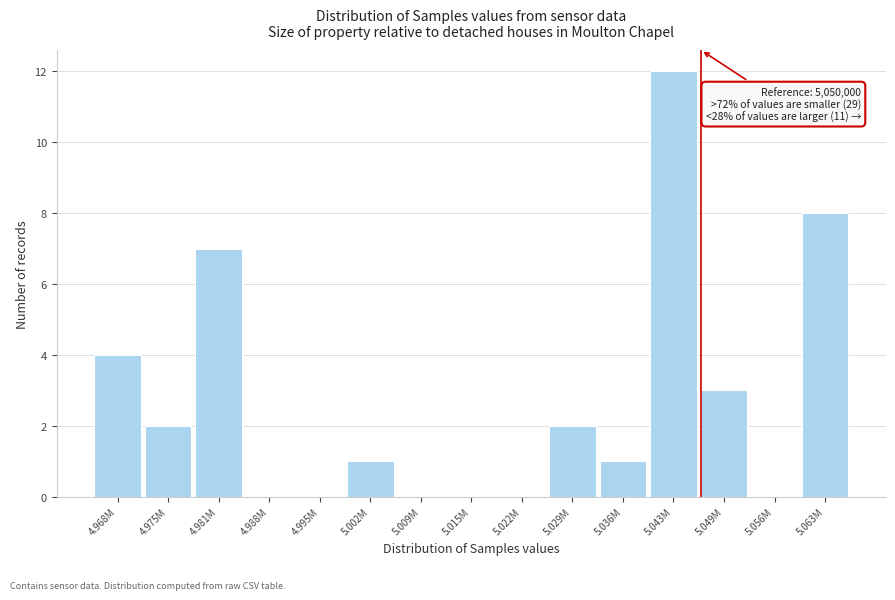

Reading right to left, extract all data points from this chart.

5.063M=8	5.056M=0	5.049M=3	5.043M=12	5.036M=1	5.029M=2	5.022M=0	5.015M=0	5.009M=0	5.002M=1	4.995M=0	4.988M=0	4.981M=7	4.975M=2	4.968M=4